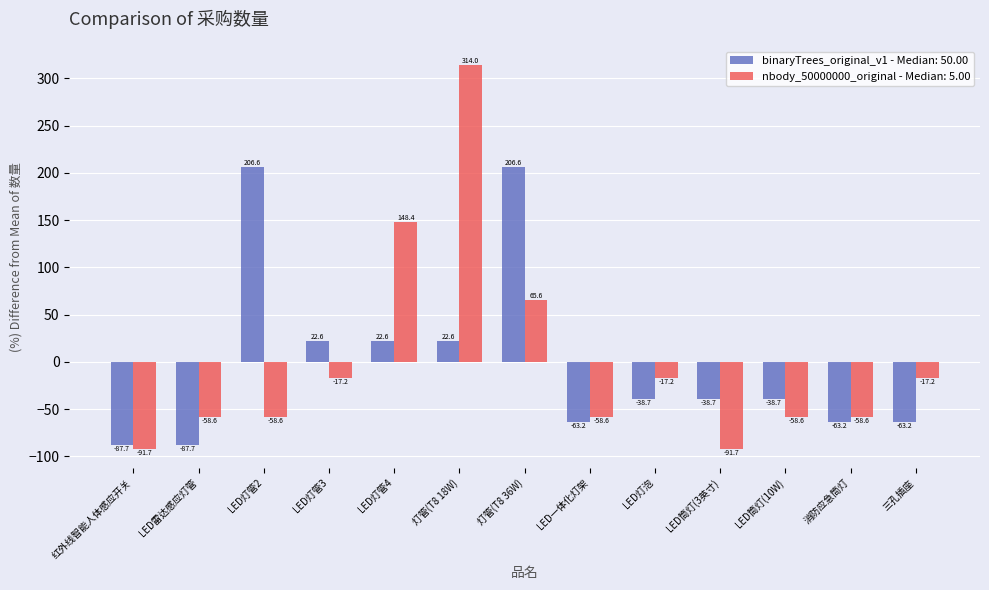

The value of nbody_50000000_original - Median: 5.00 at 灯管(T8 36W) is 103.1. True or false?

False